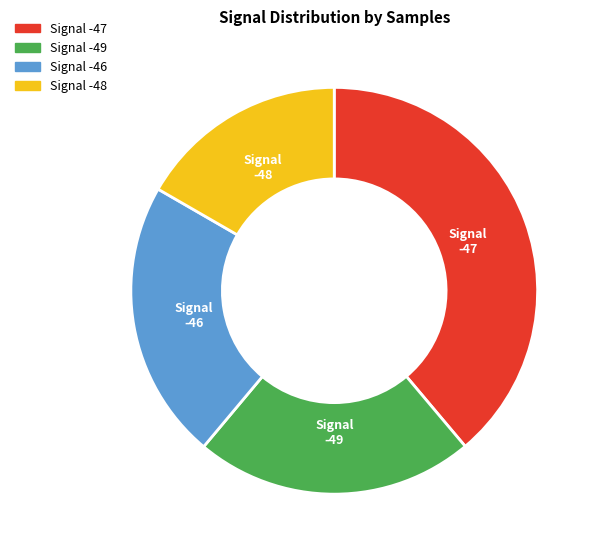

Does any single category account for the majority?

No